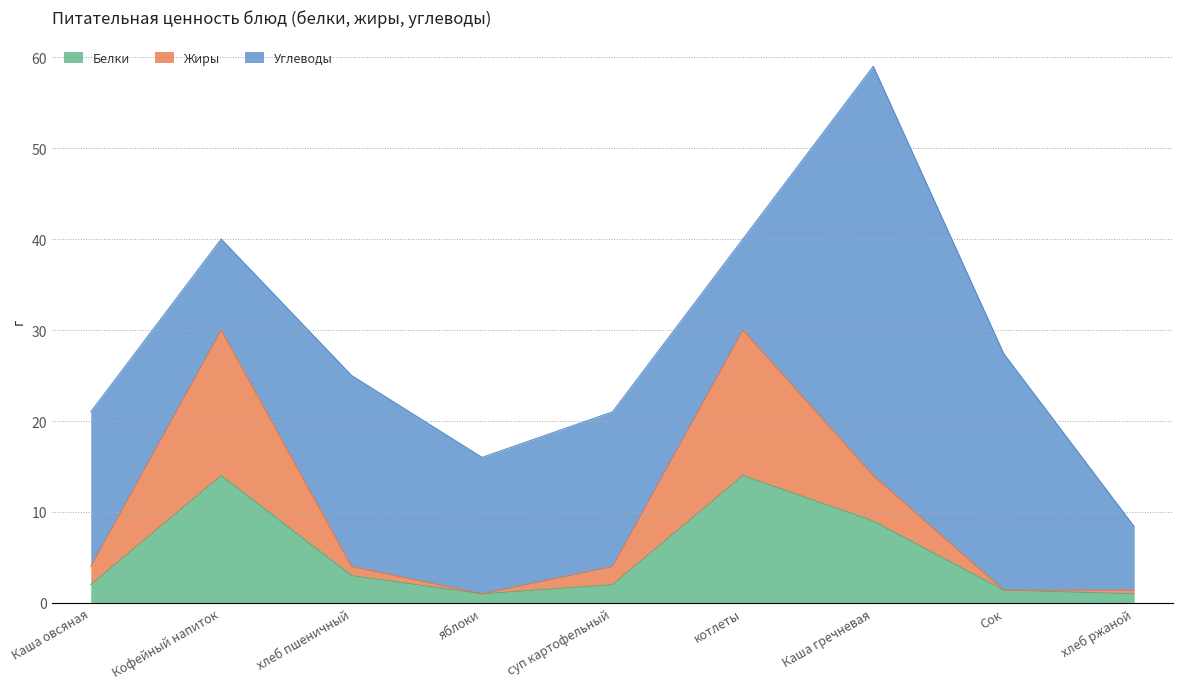

What is the sum of the Белки values at Сок and хлеб ржаной?

2.4